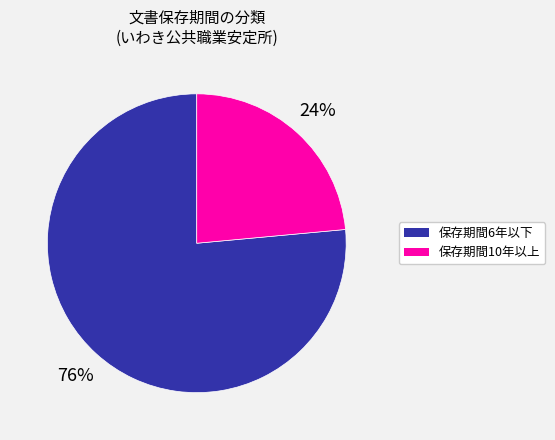

To the nearest percent, what is the average slice percentage?

50%